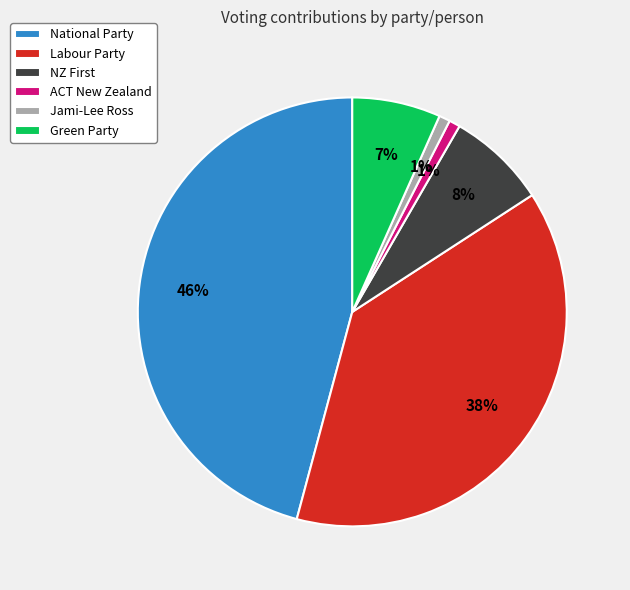

Do Green Party and Labour Party together represent more than half of the pie?

No